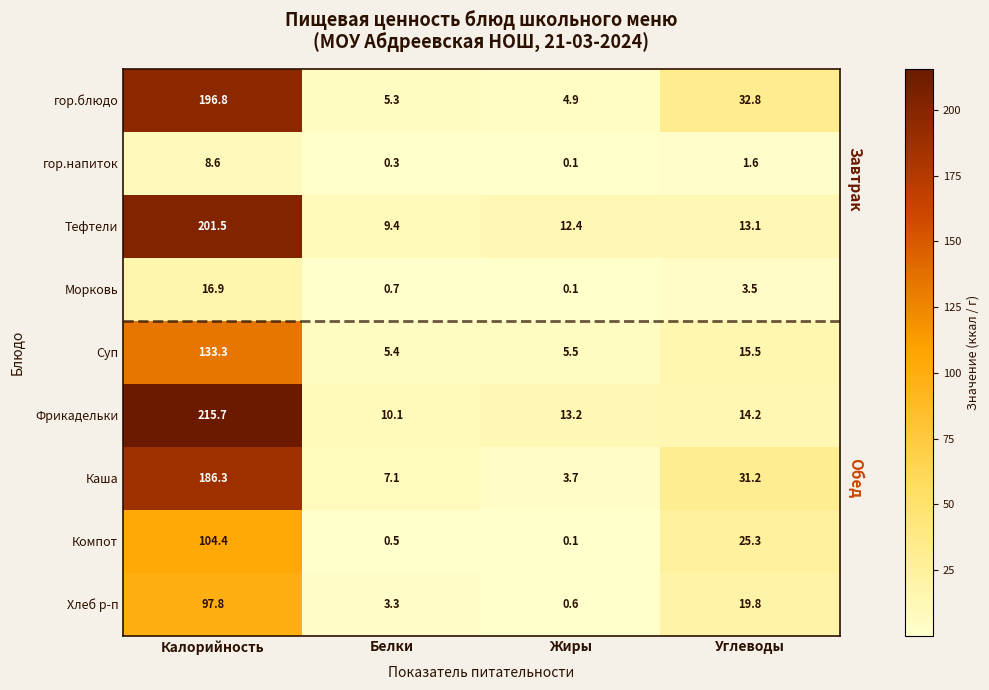

Which series has the largest range (max minus min)?

Фрикадельки